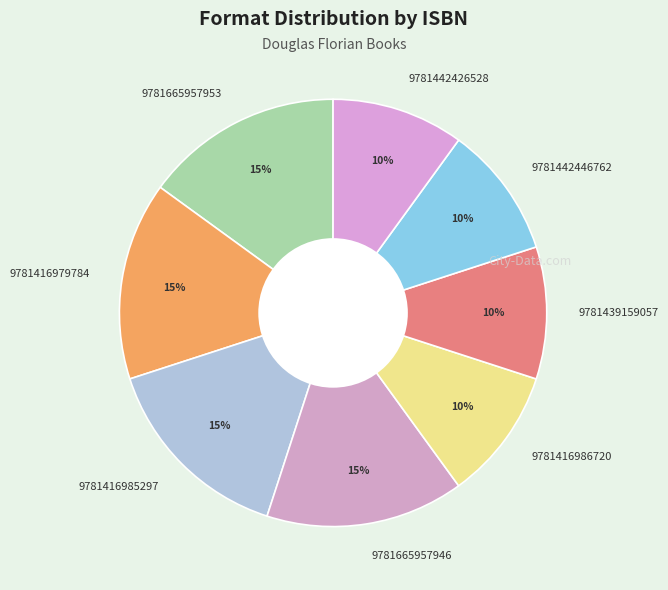

To the nearest percent, what is the combined percentage of 9781416979784 and 9781439159057?

25%